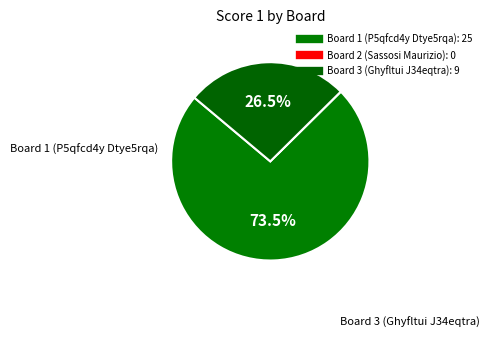

Rank the categories by value from highest to lowest.

Board 1 (P5qfcd4y Dtye5rqa), Board 3 (Ghyfltui J34eqtra), Board 2 (Sassosi Maurizio)